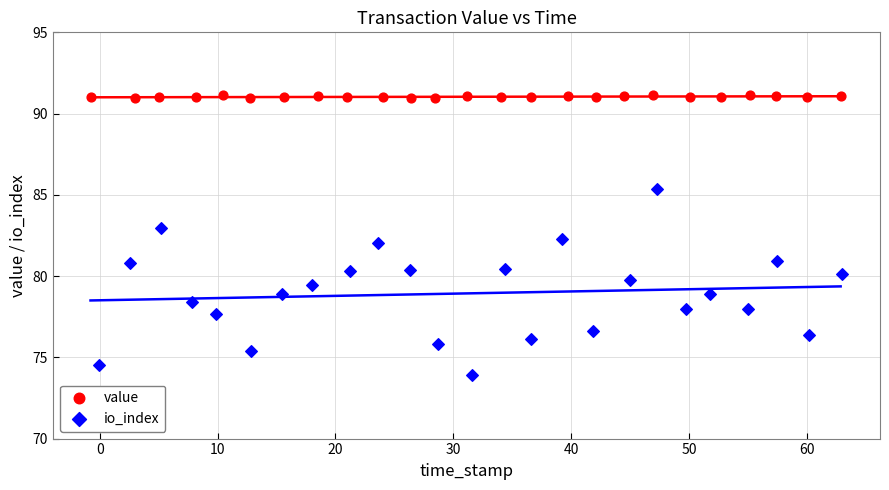

Which series reaches the maximum Y coordinate?

value